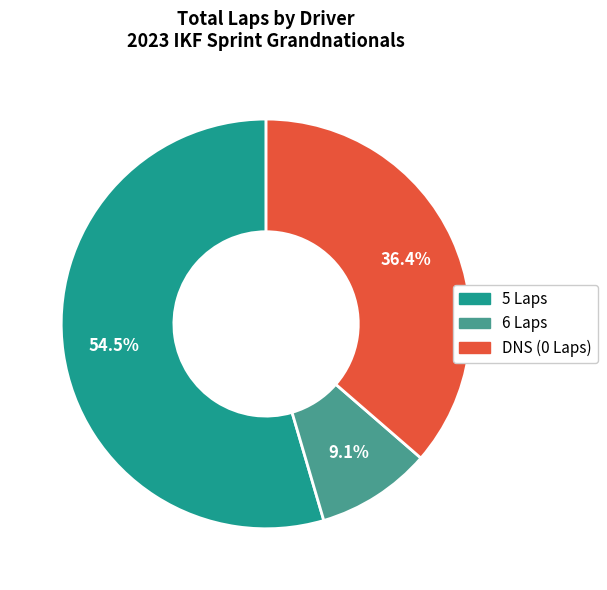

Rank the categories by value from lowest to highest.

6 Laps, DNS (0 Laps), 5 Laps